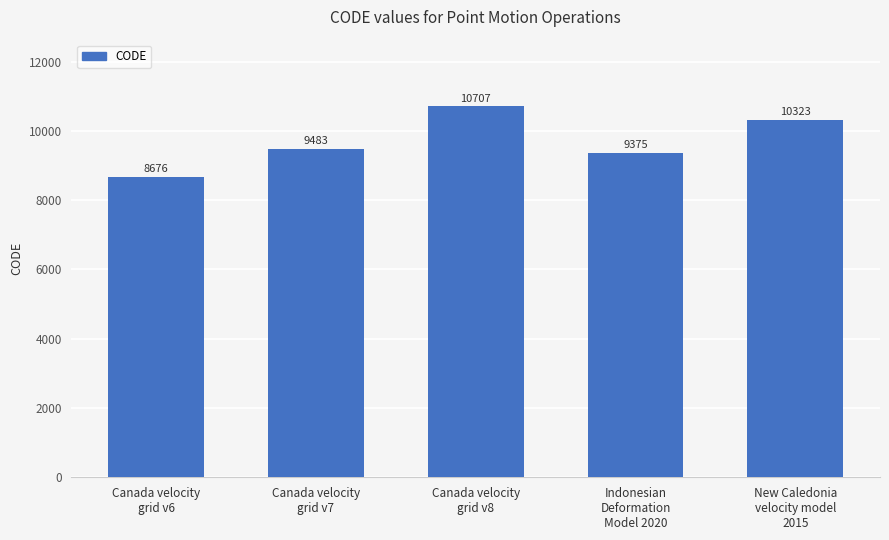

List the labels in order of value, smallest first.

Canada velocity
grid v6, Indonesian
Deformation
Model 2020, Canada velocity
grid v7, New Caledonia
velocity model
2015, Canada velocity
grid v8